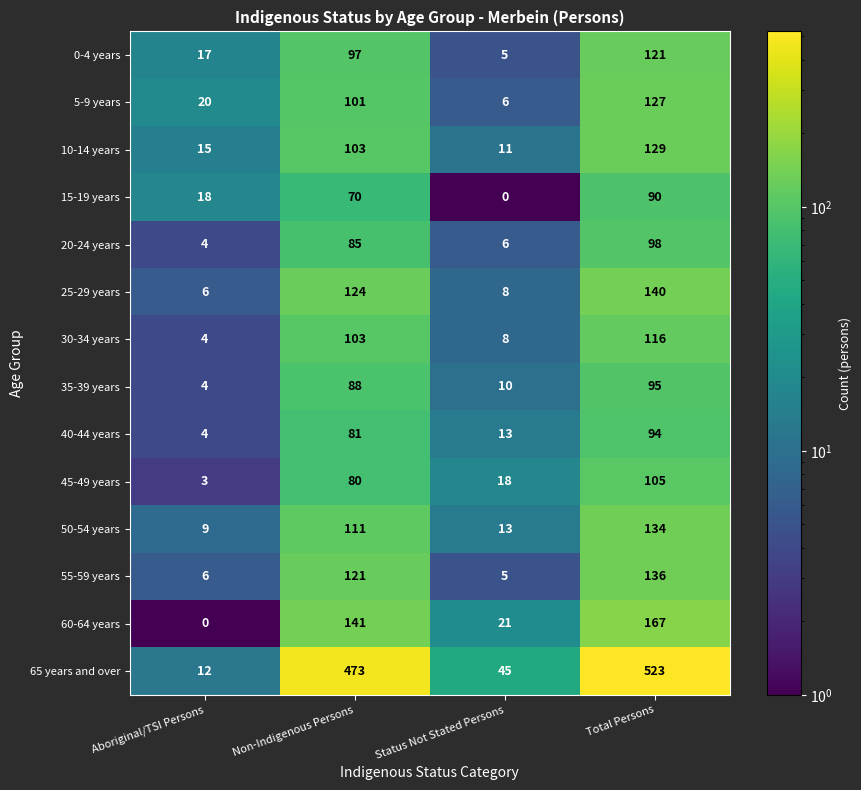

What is the difference between the highest and lowest values at Total Persons?

433